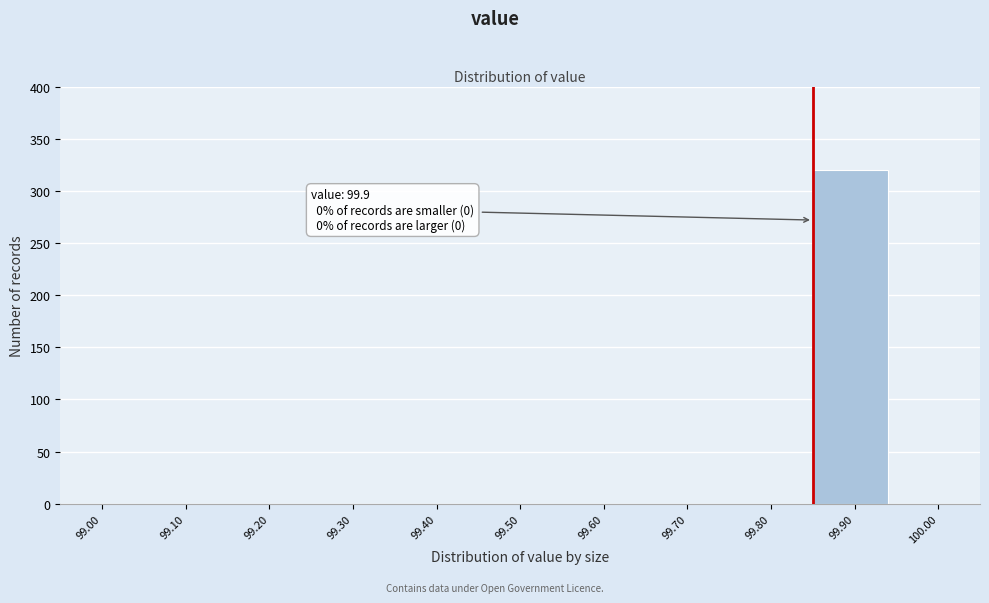

Reading right to left, transcribe all the data shown in this chart.

100.00=0	99.90=320	99.80=0	99.70=0	99.60=0	99.50=0	99.40=0	99.30=0	99.20=0	99.10=0	99.00=0